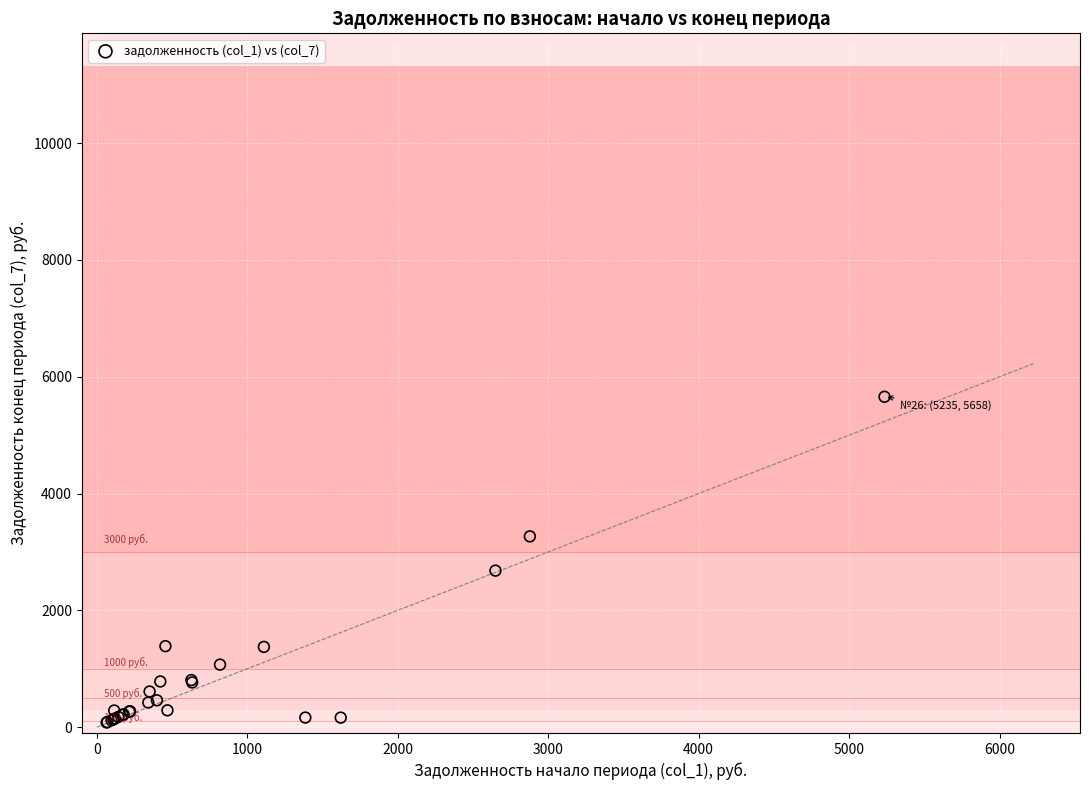

What Y value in the scatter plot is closest to 2869?

2680.7